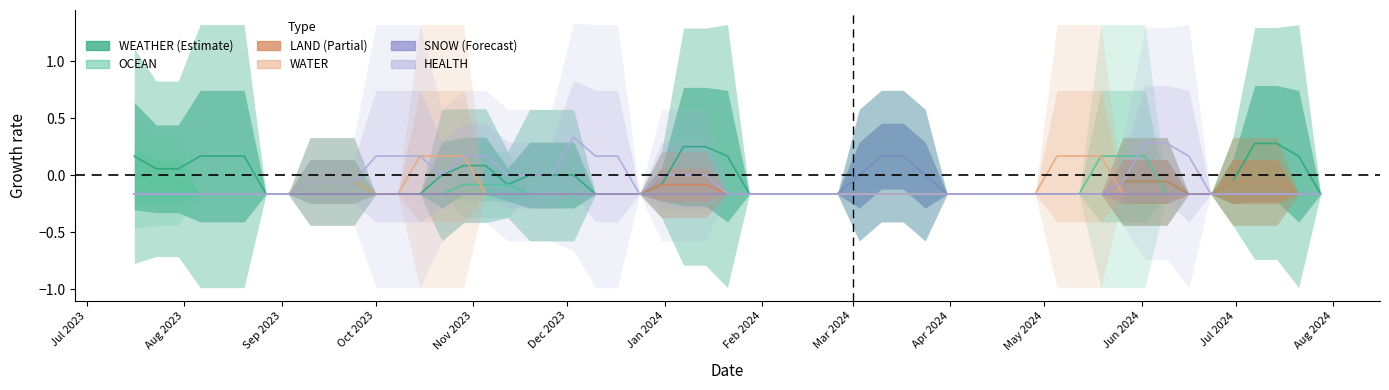

What is the sum of all HEALTH values?

12